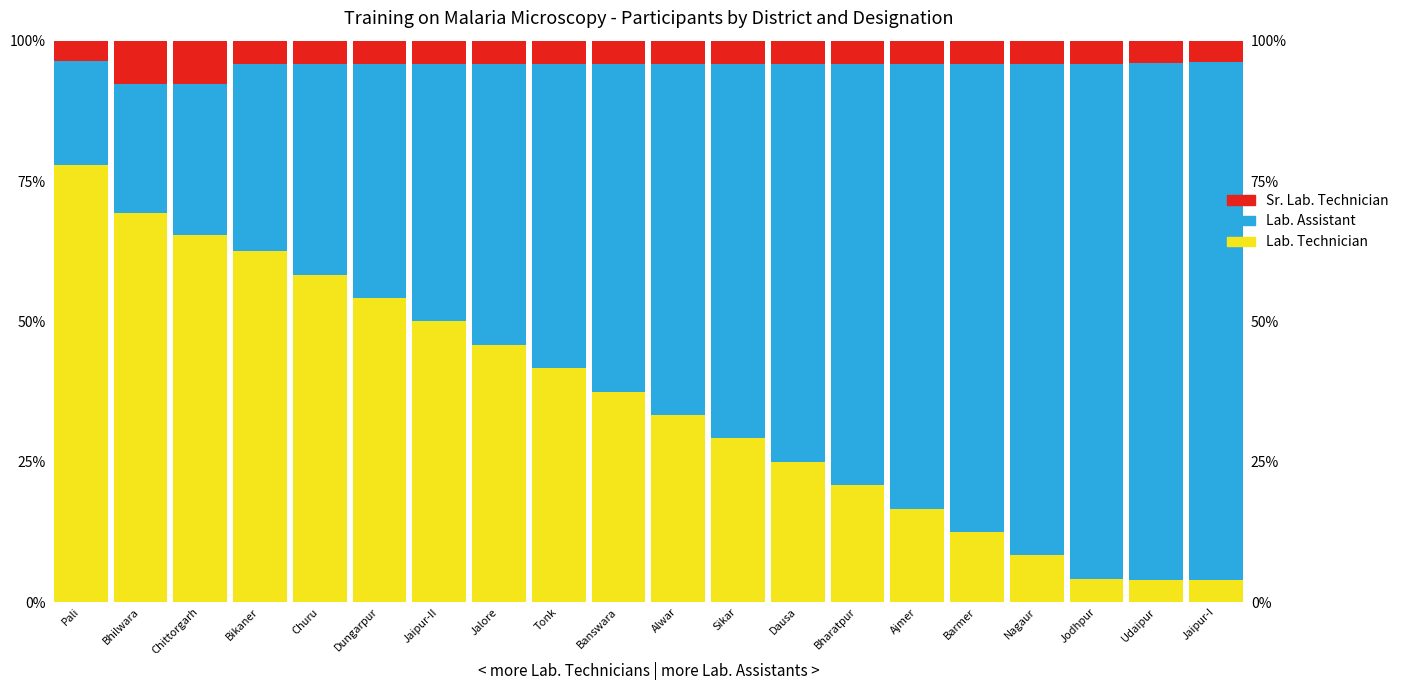

Count the number of categories in the chart.

20